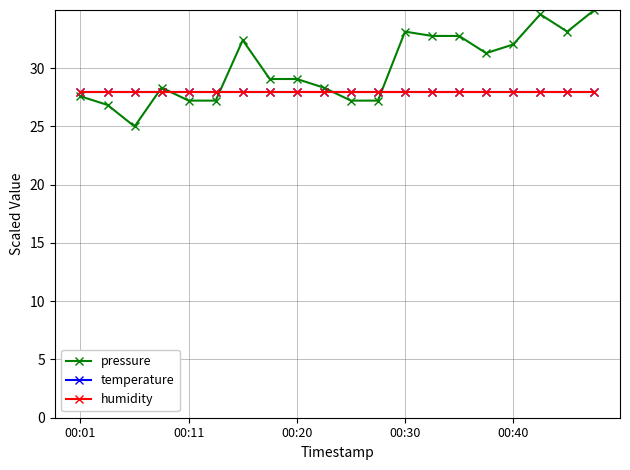

True or false: humidity has more than 0 interior local peaks.

False